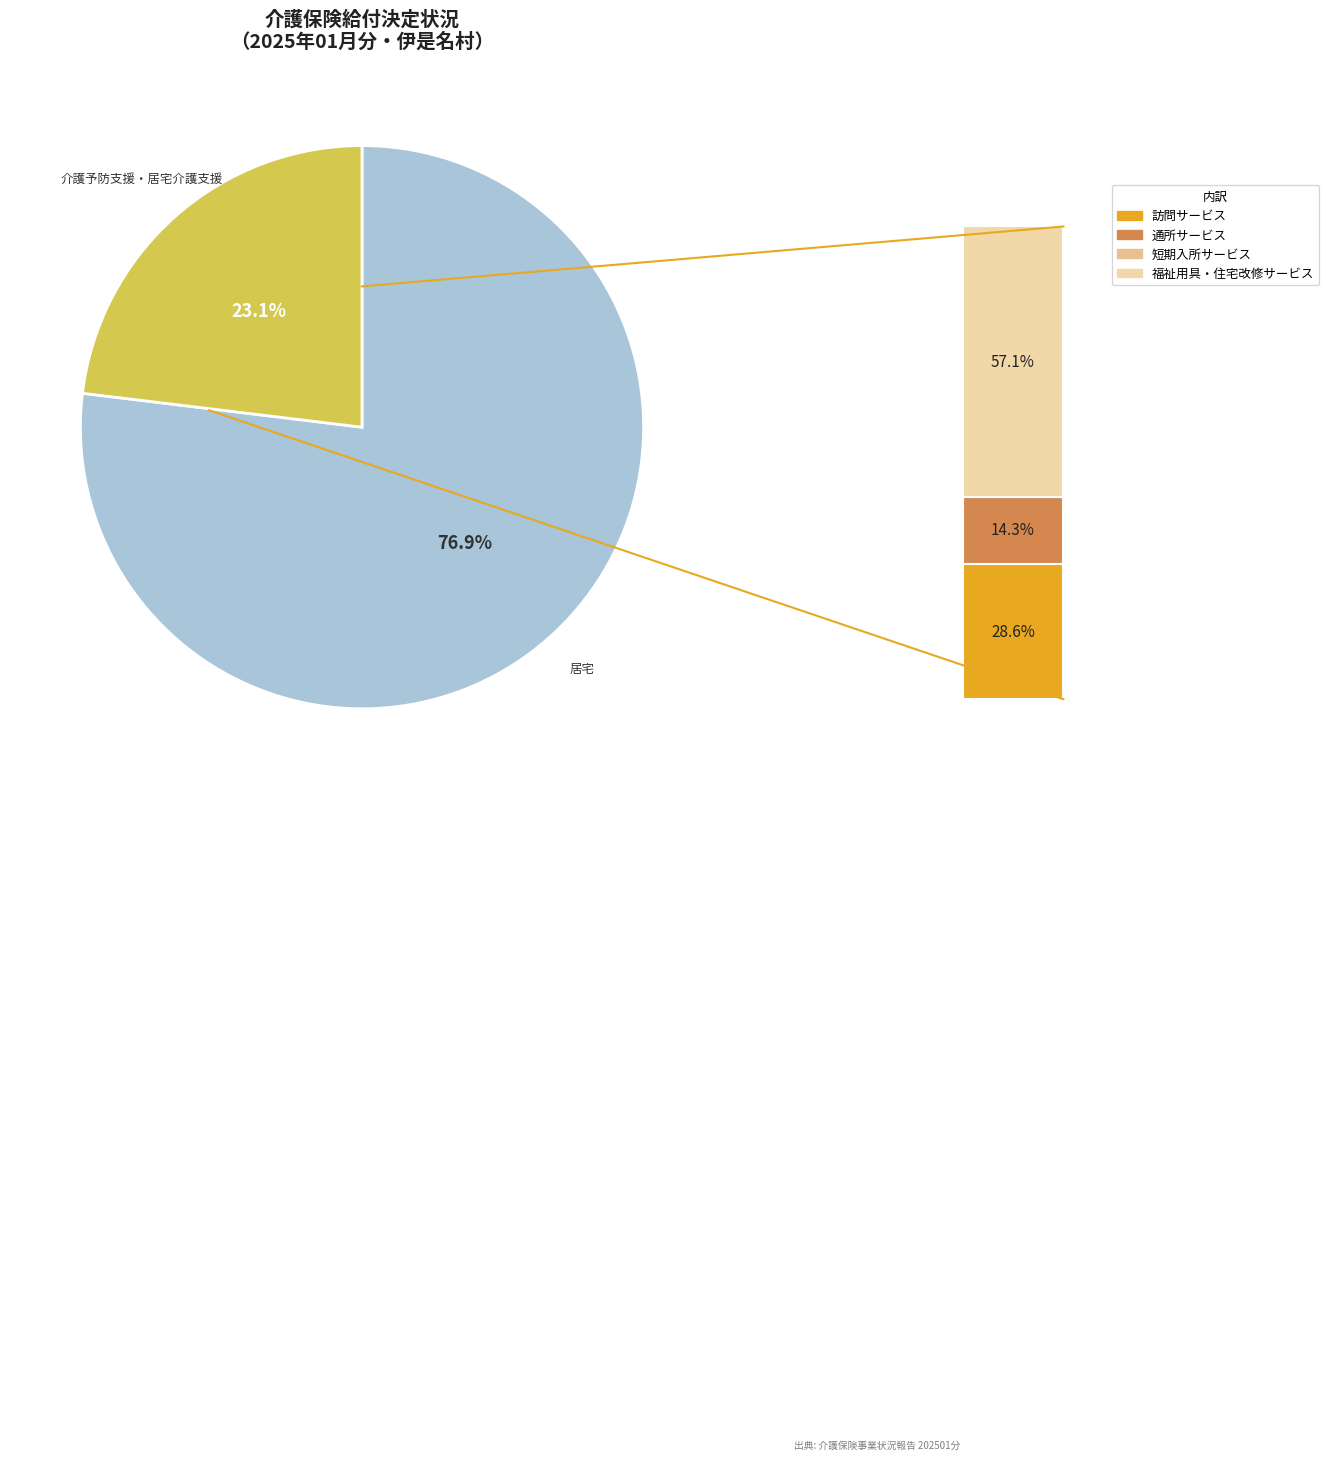

Is there a majority slice in this chart?

Yes